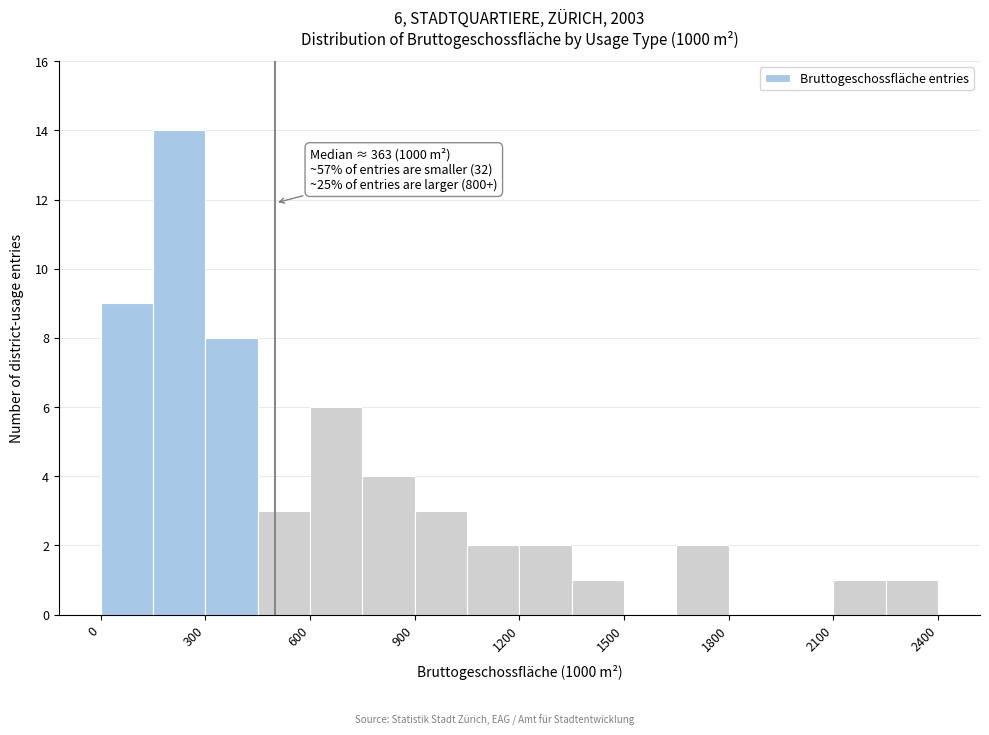

Around what value on the x-axis is the tallest bar? Give the approximate position of its centre, as read against the axis.

250